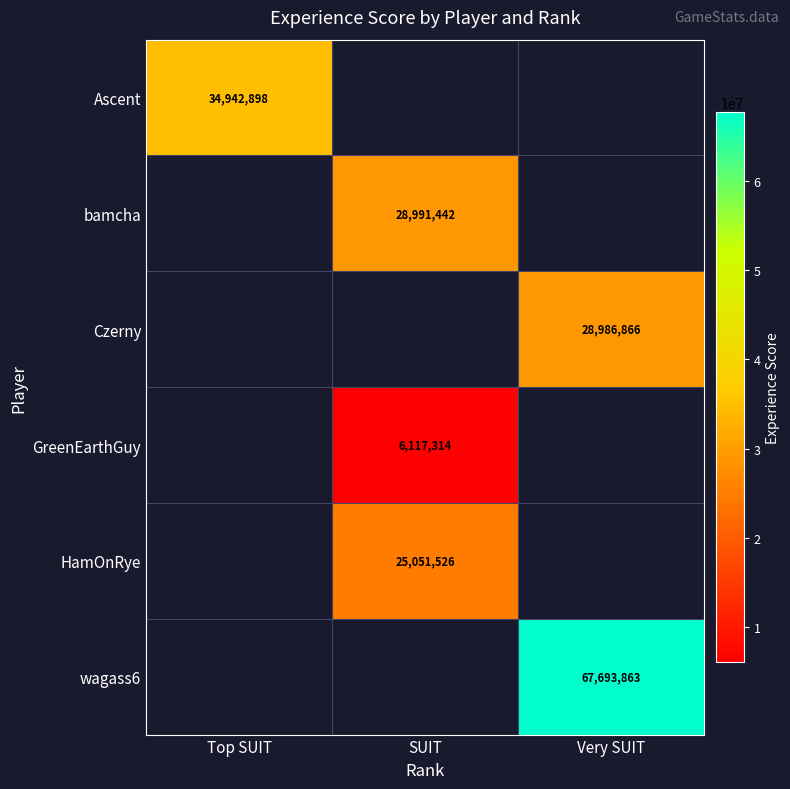

The value of HamOnRye at SUIT is 12765569. True or false?

False